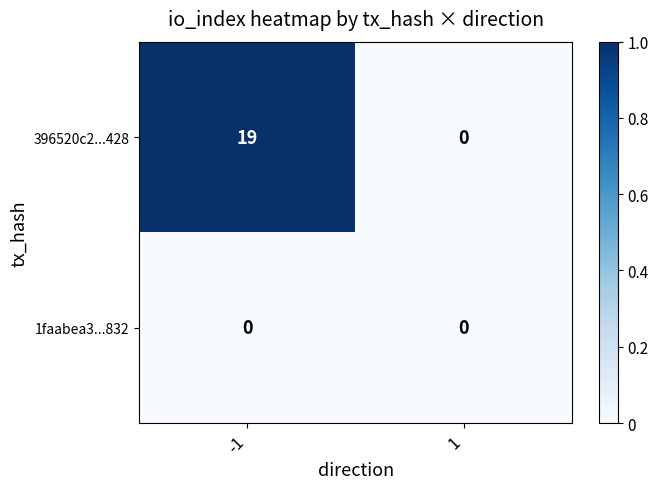

Which series has the largest range (max minus min)?

396520c2...428